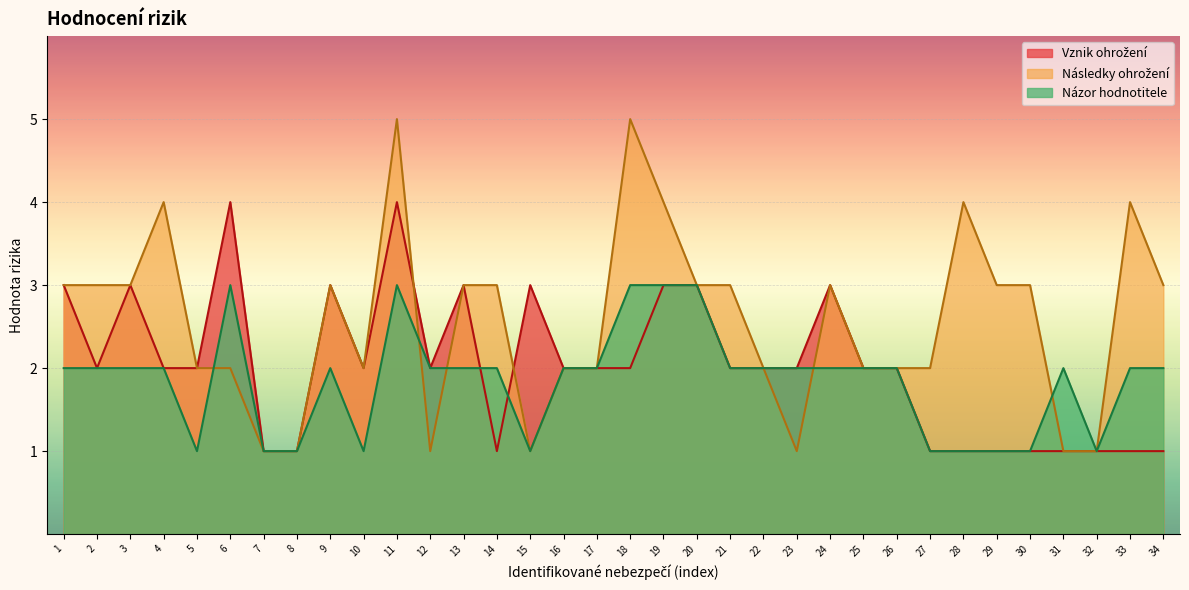

Which series has the largest total across all categories?

Nasledky ohrozeni